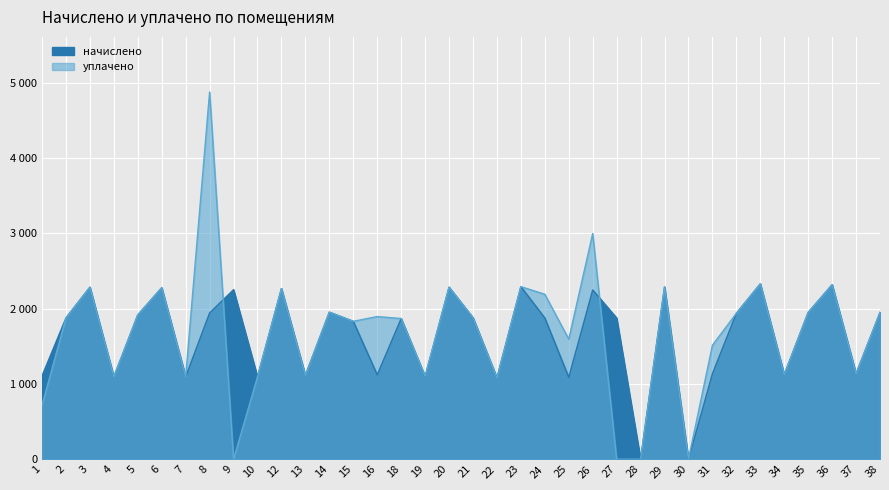

At which label does начислено first exceed 1876?

2